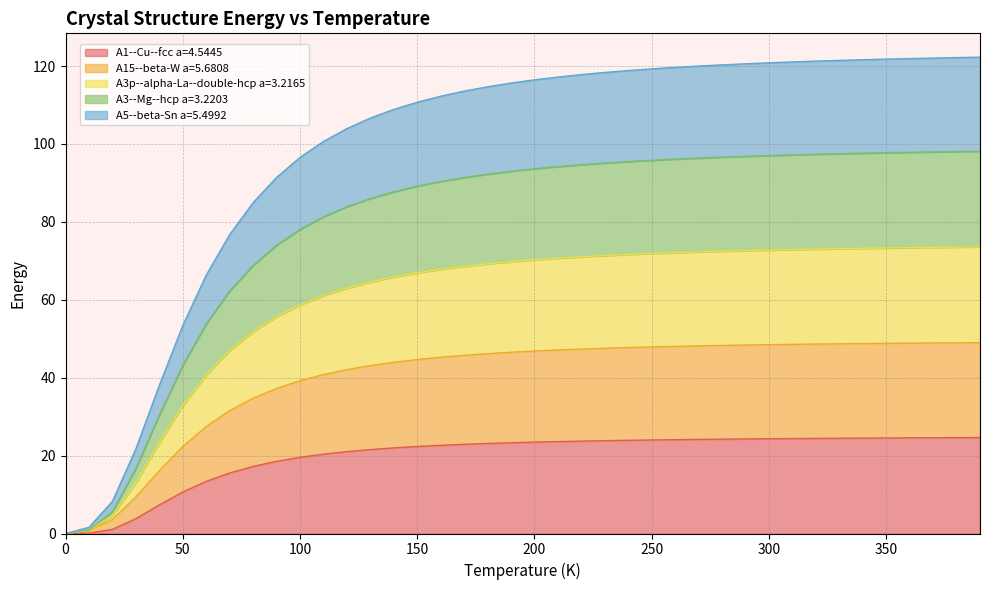

How many values in A3--Mg--hcp a=3.2203 are above zero?

39